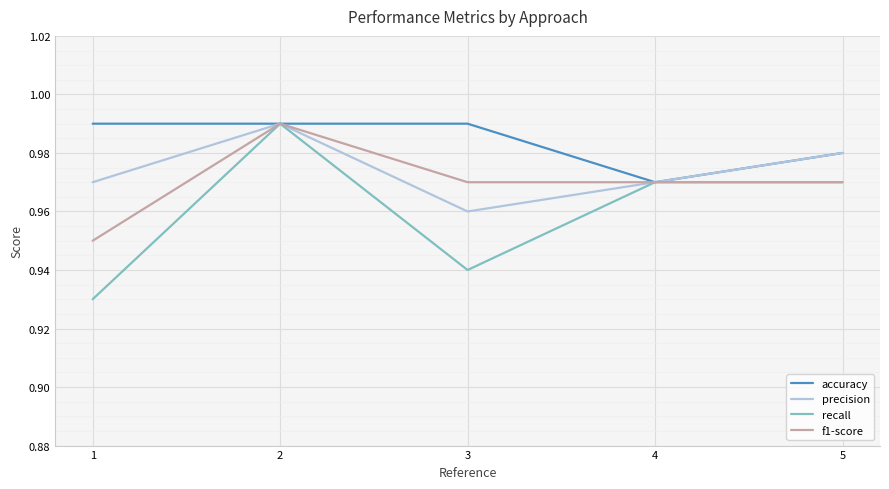

How many distinct data groups are displayed?

4